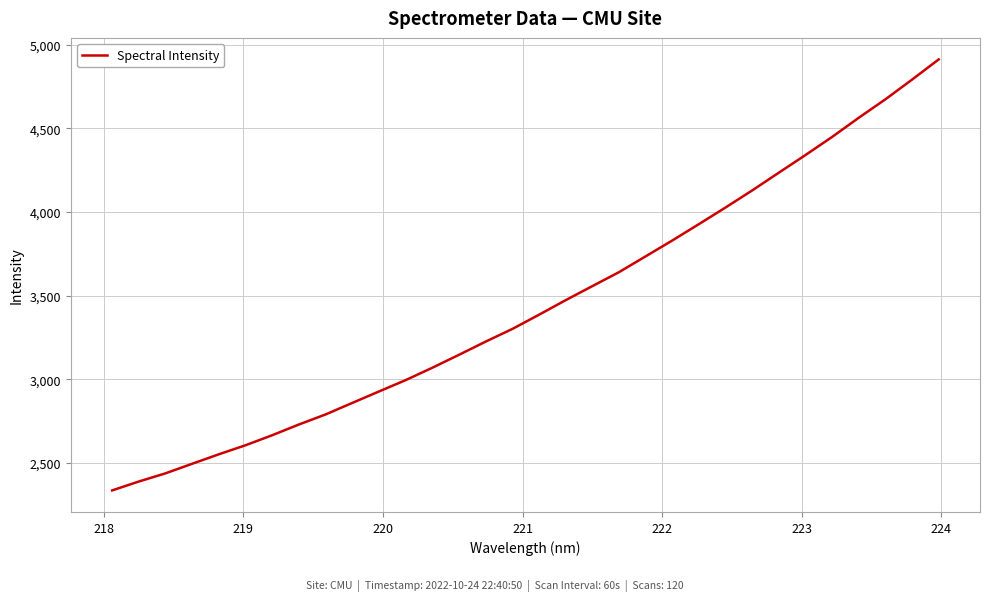

Count the number of categories in the chart.

32